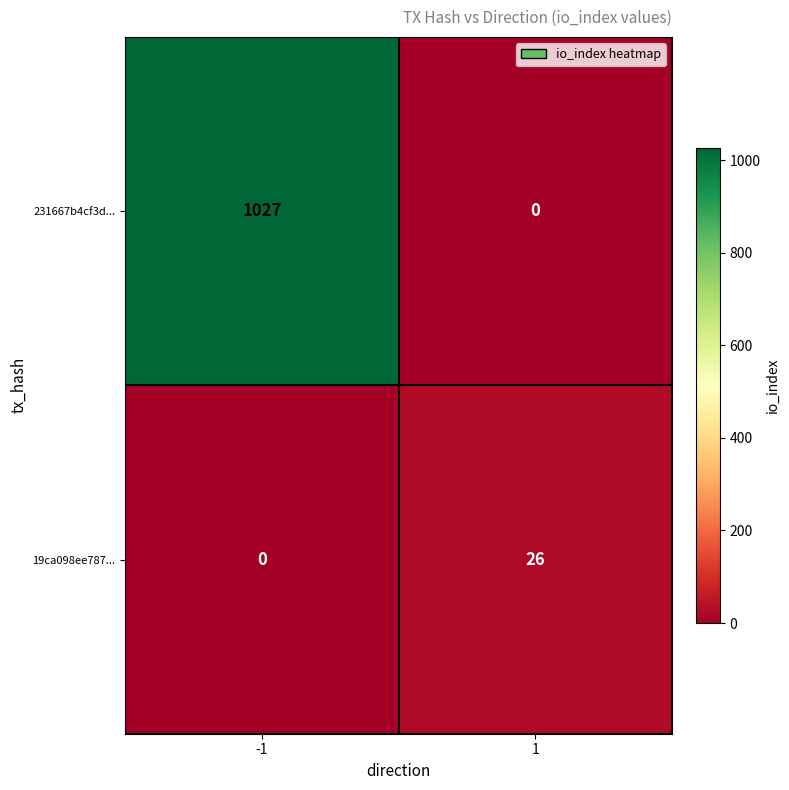

At how many categories does at least one series exceed 806?

1